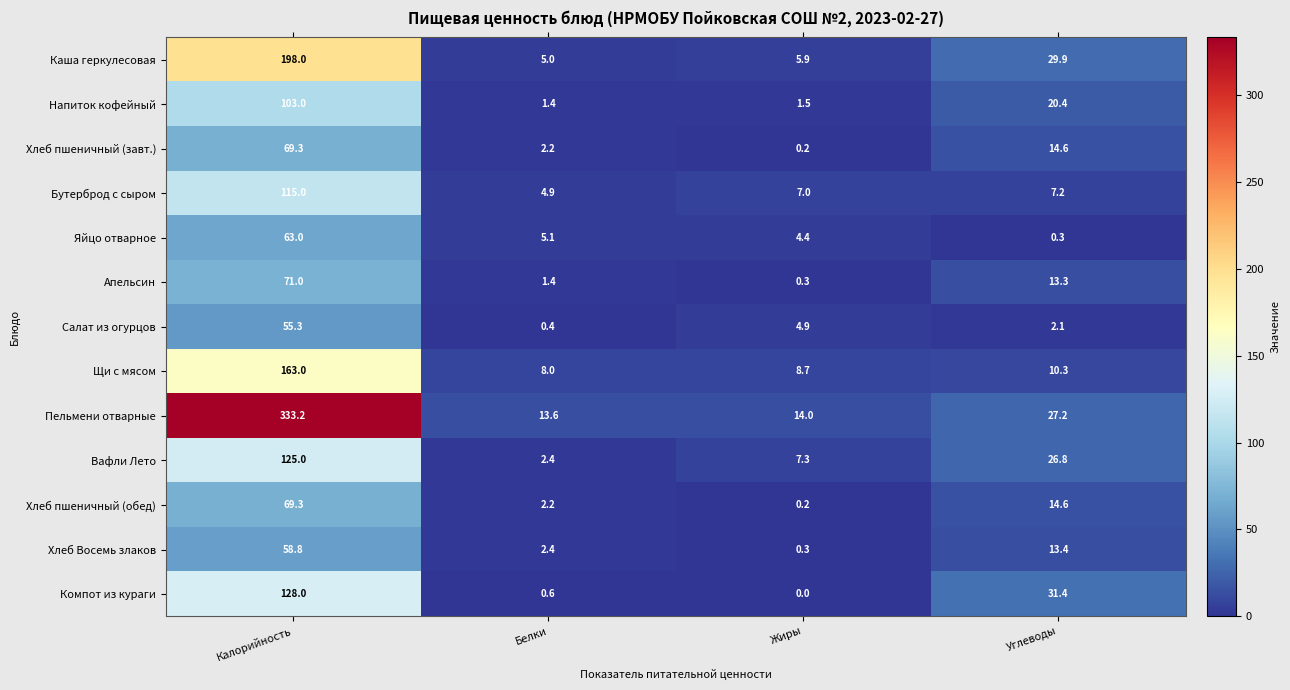

At how many categories does at least one series exceed 111?

1